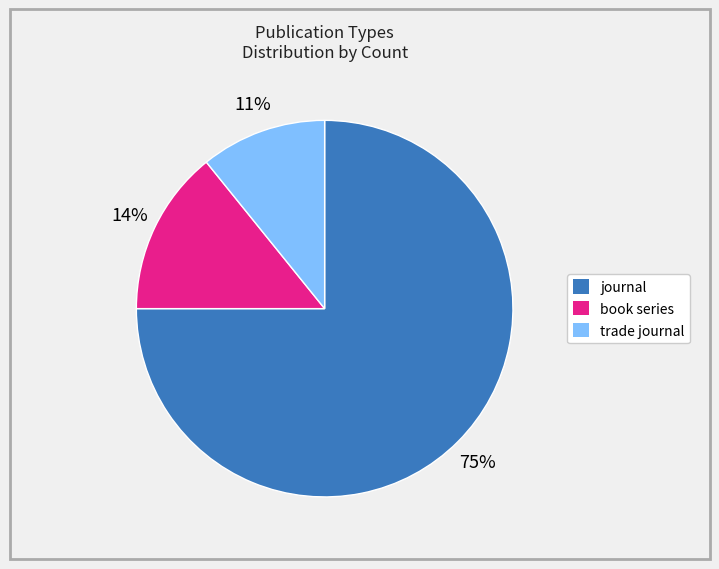

The trade journal slice represents 21% of the pie. True or false?

False